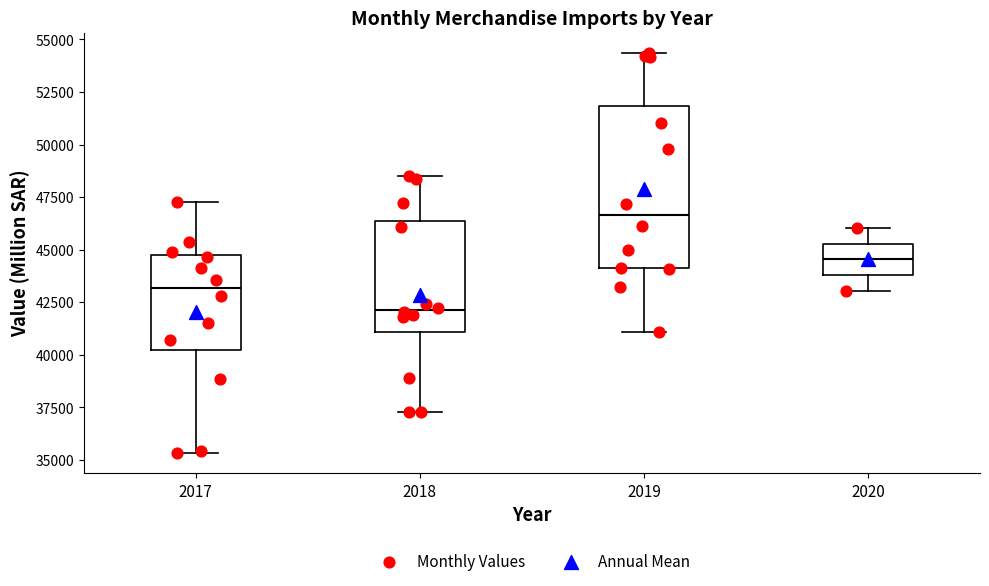

Which box has the highest median line?

2019